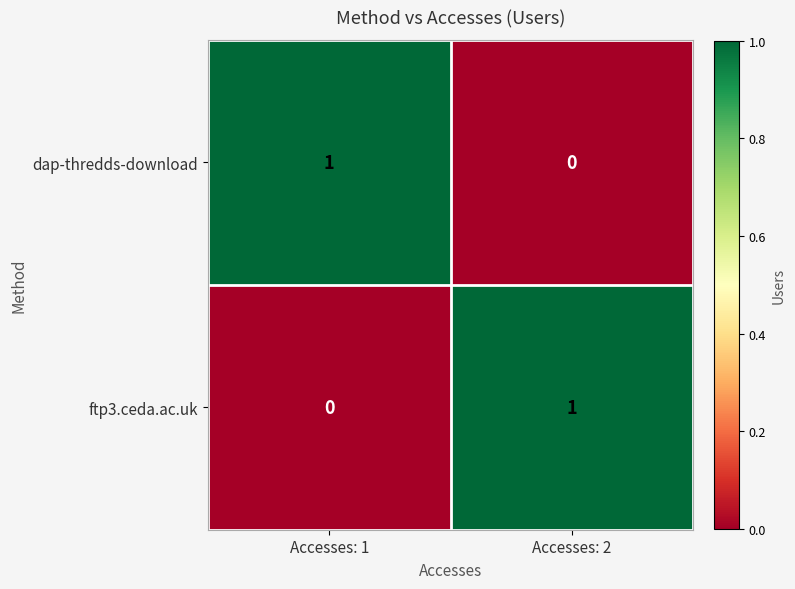

At Accesses: 2, list the series in order from smallest to largest.

dap-thredds-download, ftp3.ceda.ac.uk